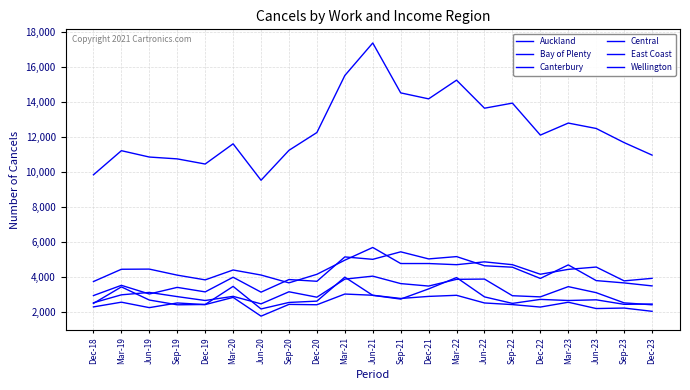

What position from the right is Mar-22?

8